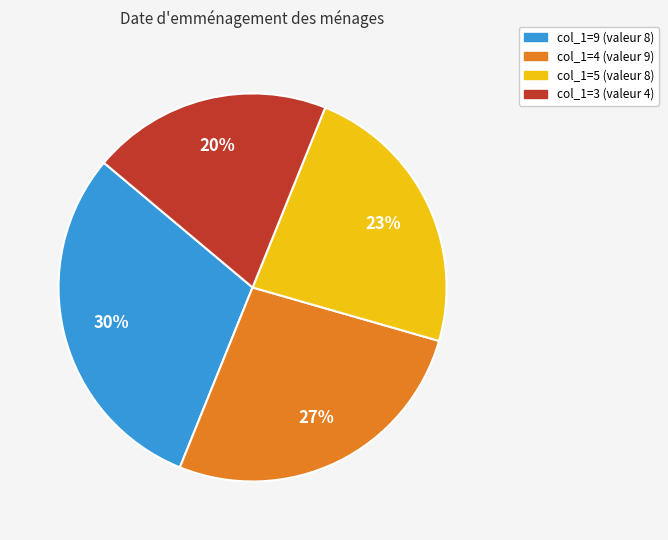

How many slices are in this pie chart?

4